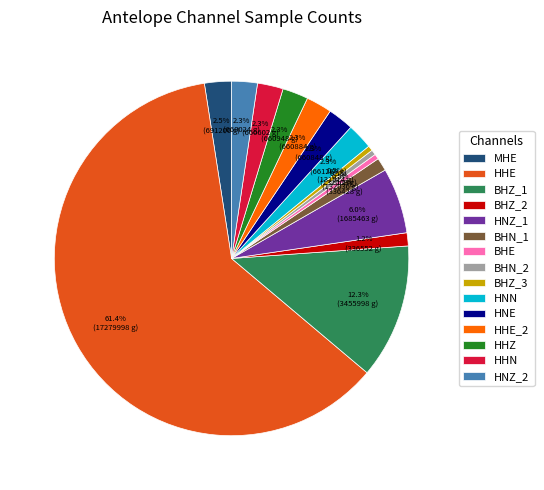

How many segments does this pie chart have?

15